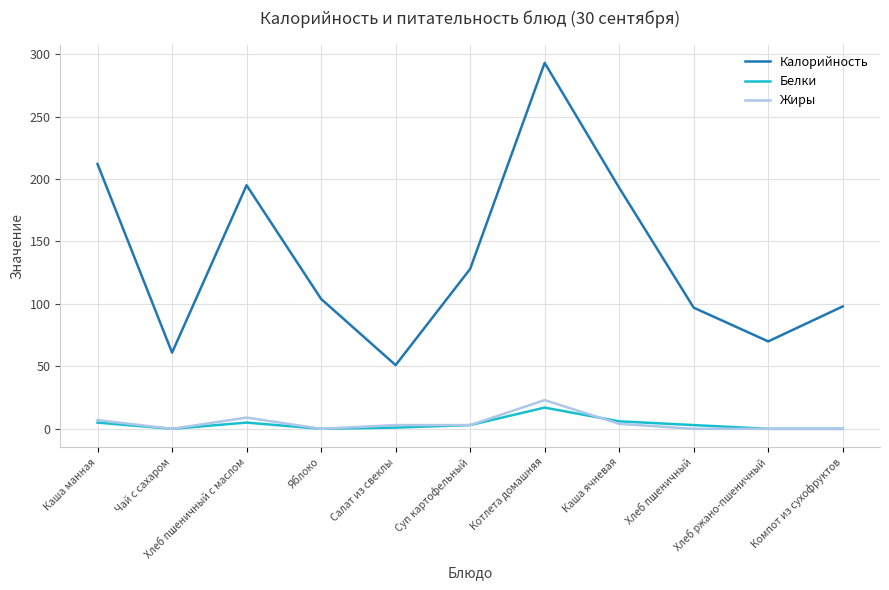

What are all the series names shown in the legend?

Калорийность, Белки, Жиры